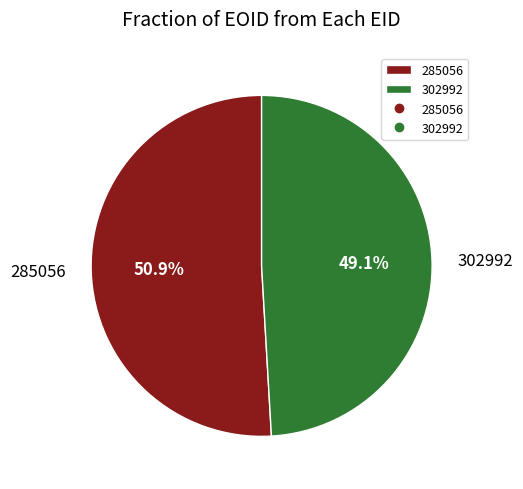

Combined, do 302992 and 285056 account for over 50%?

Yes